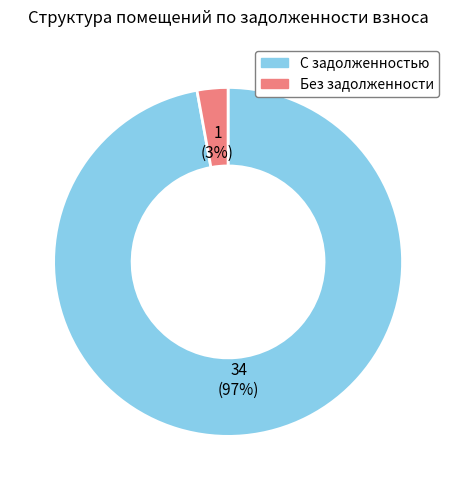

To the nearest percent, what is the difference between the largest and smallest slice percentages?

94%